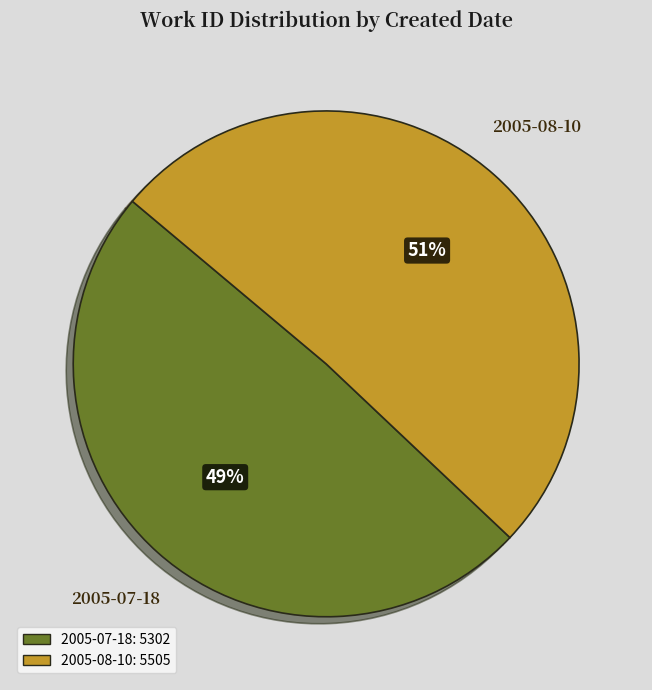

Count the number of slices in the pie.

2